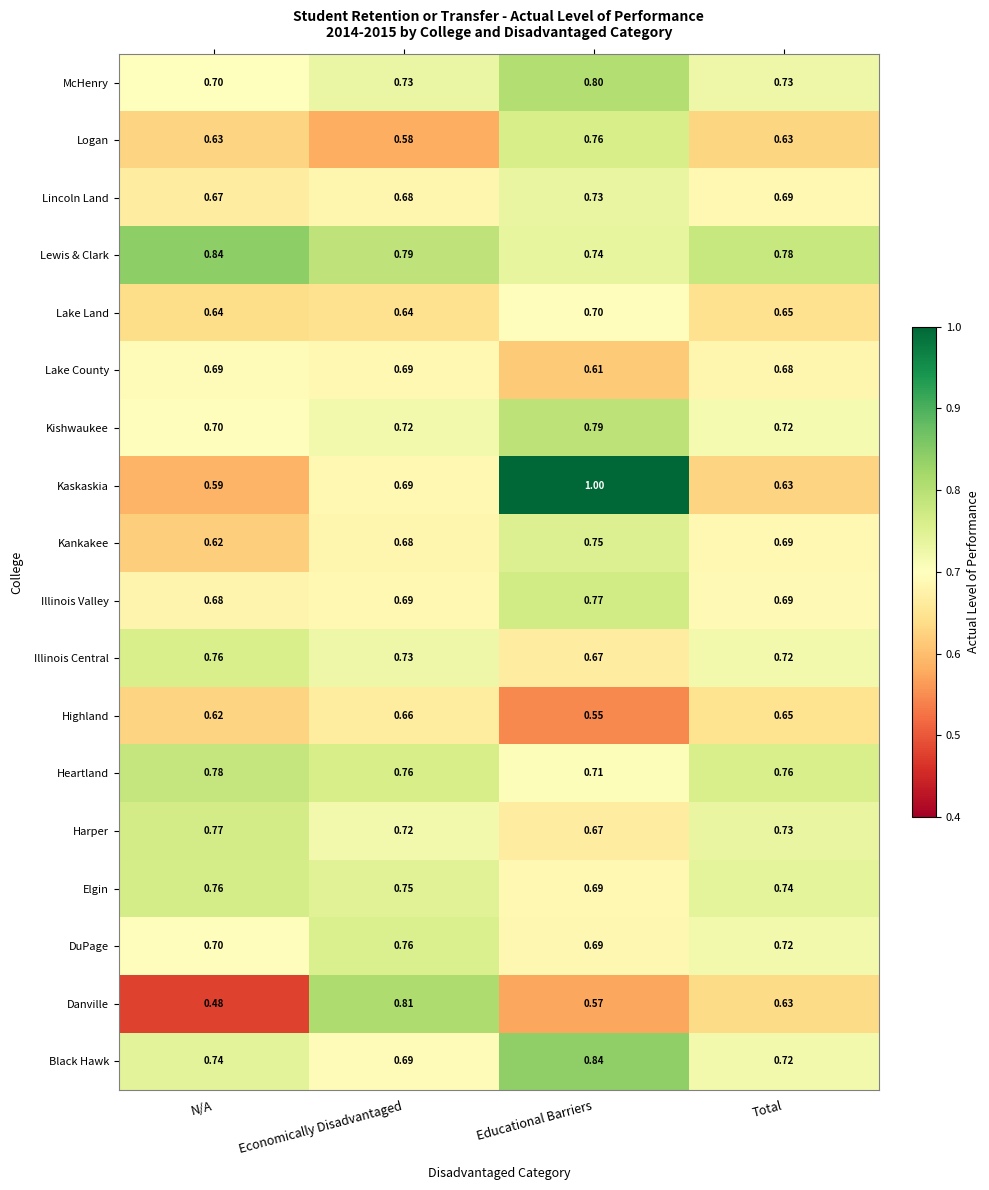

At which label does McHenry reach its minimum?

N/A